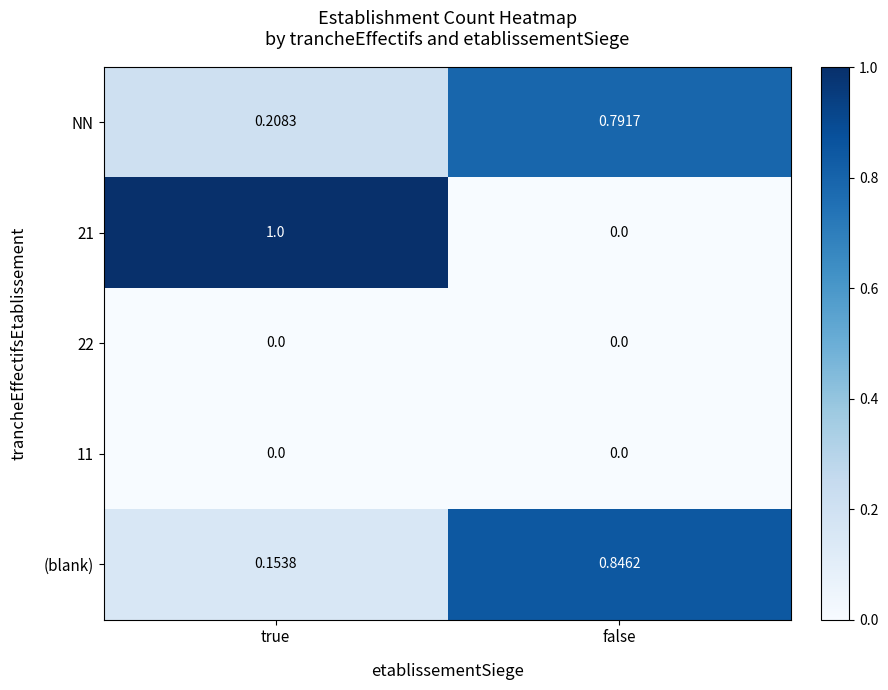

Rank the categories by 21 value from highest to lowest.

true, false